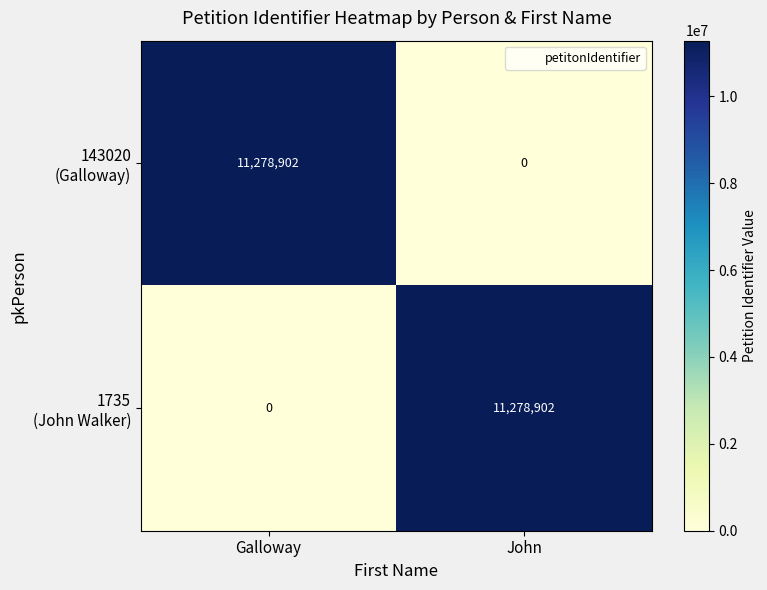

What is the difference between the highest and lowest values at Galloway?

11278902